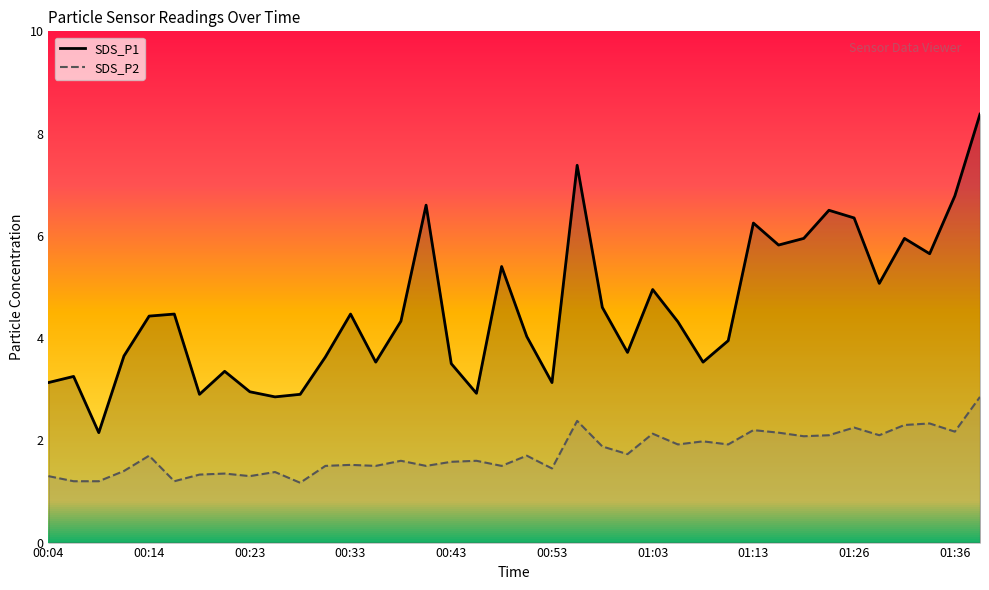

Between 00:43 and 00:16, which is larger?

00:16